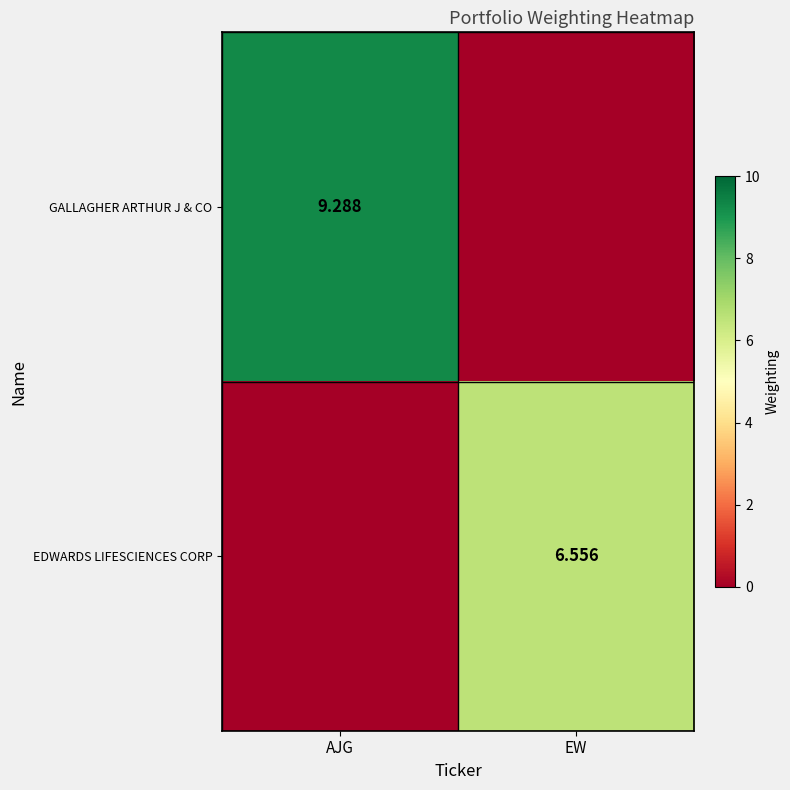

Count the number of data series in this chart.

2